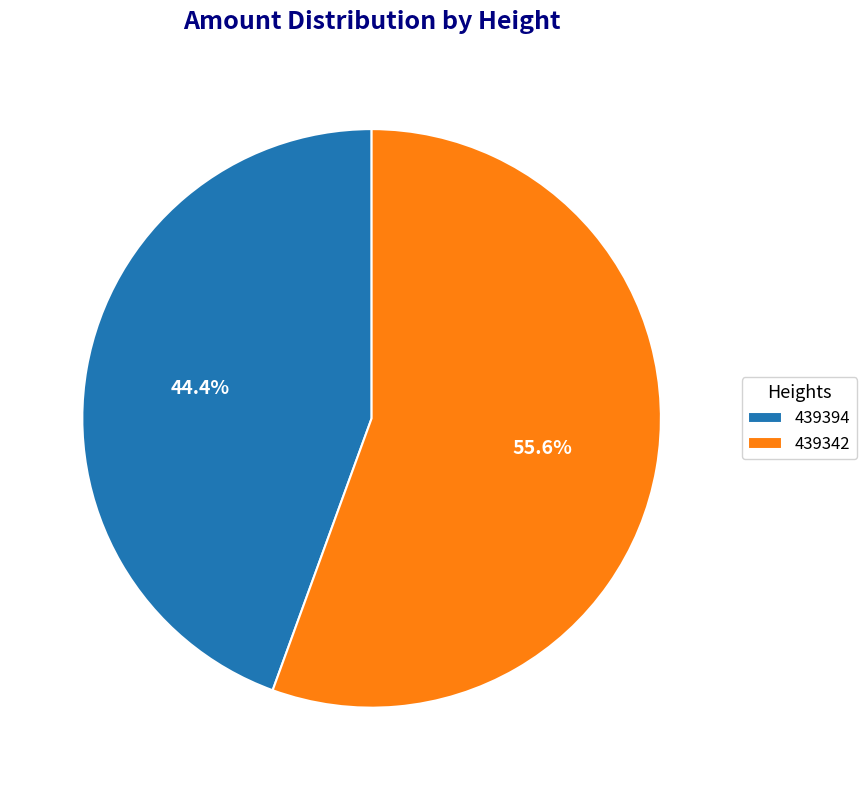

To the nearest percent, what is the average slice percentage?

50%